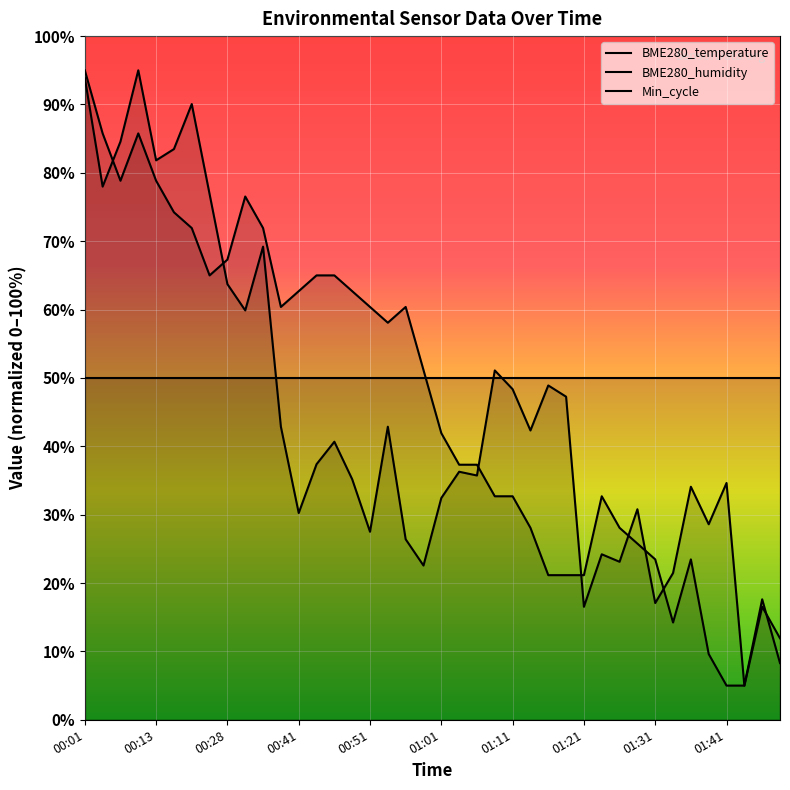

What is the minimum value shown in the chart?

5.0